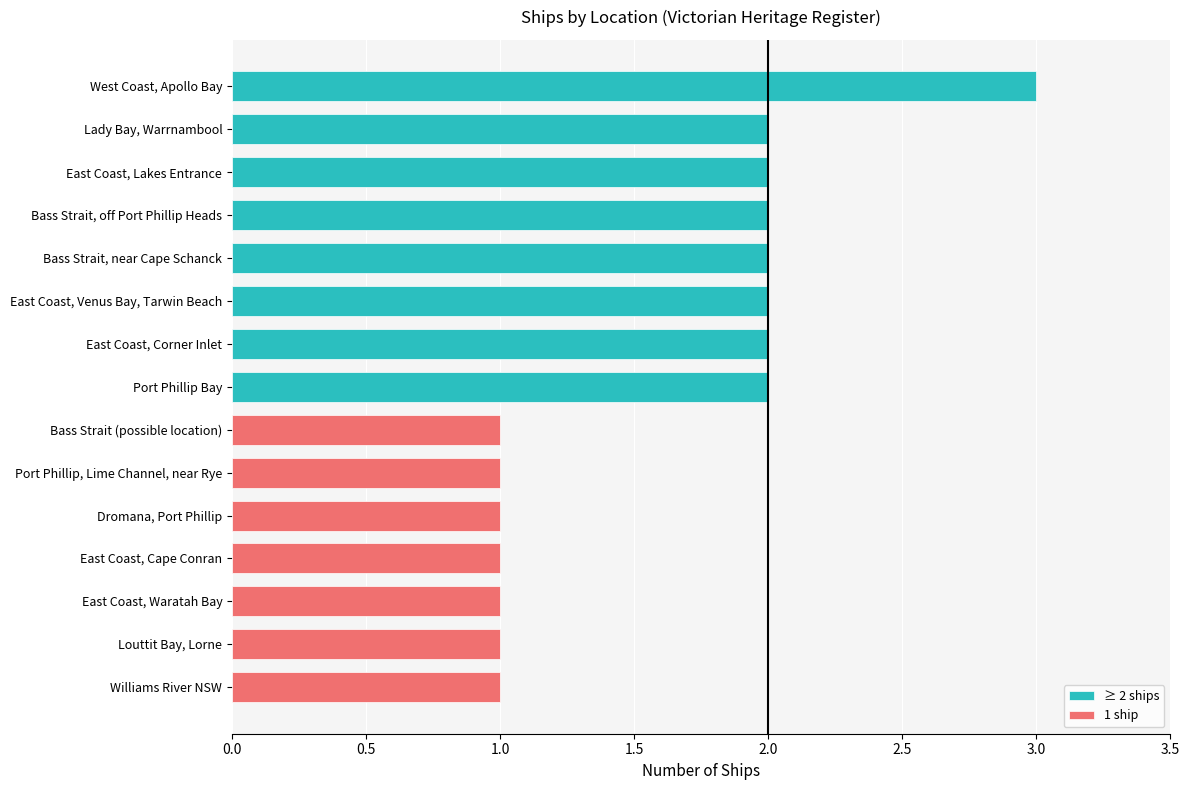

What is the ratio of the value at Williams River NSW to the value at Bass Strait, off Port Phillip Heads?

0.5